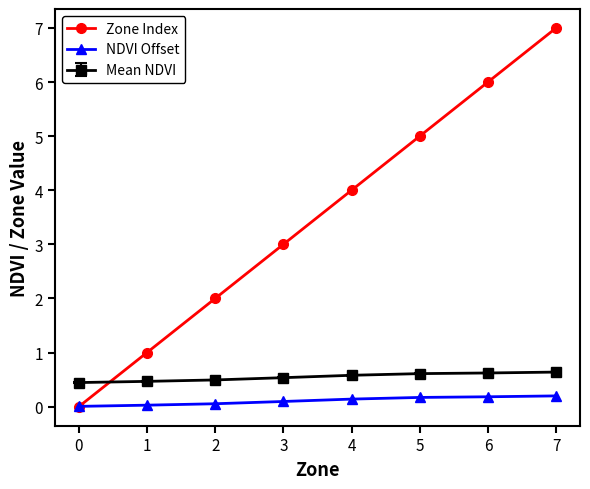

At which category is the sum across all series the highest?

7